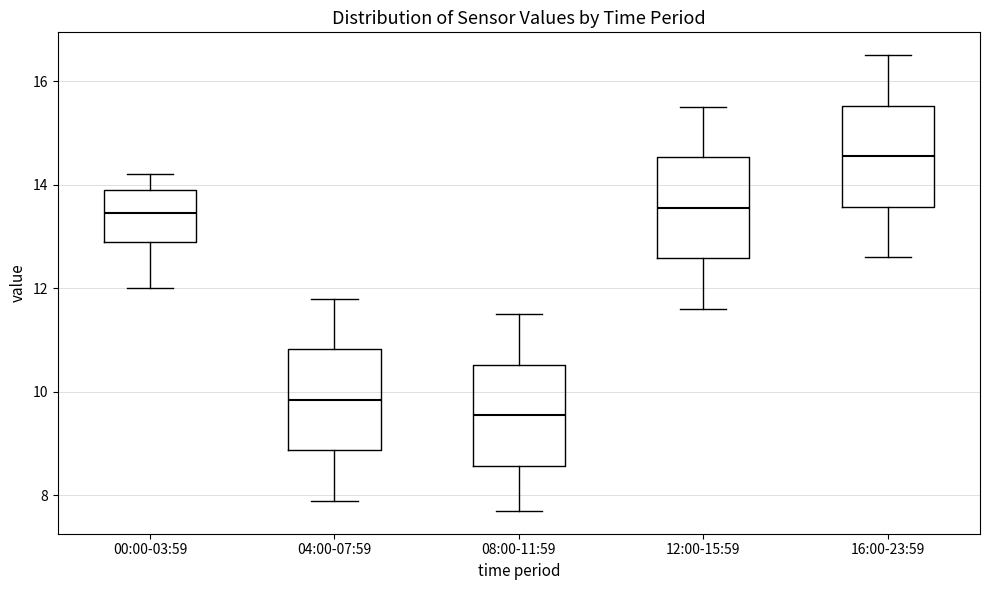

Which box has the lowest median line?

08:00-11:59